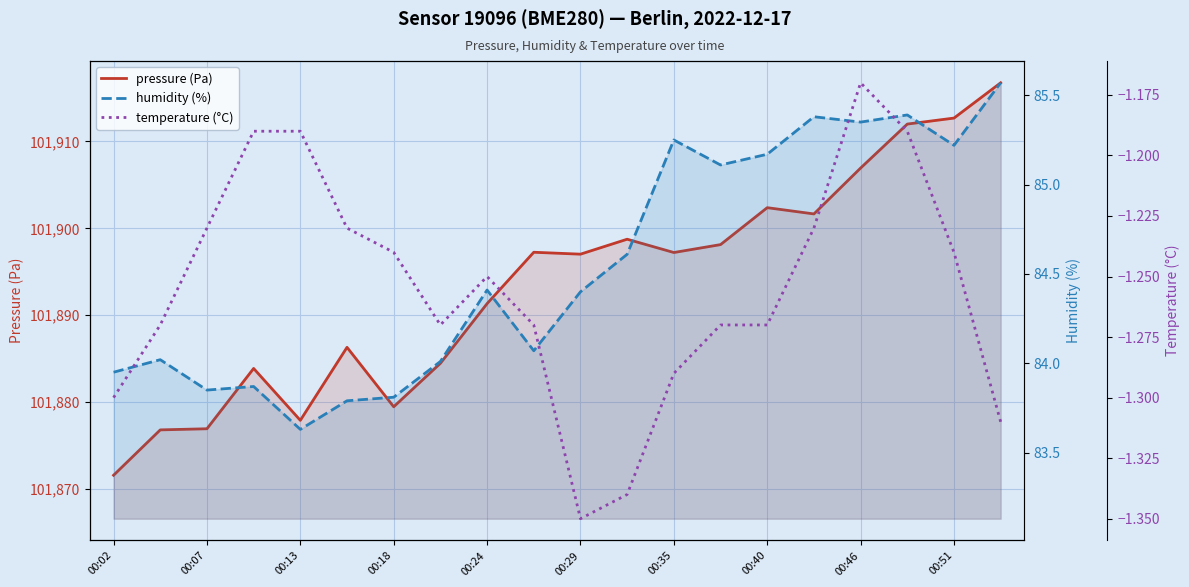

Which series has the largest range (max minus min)?

pressure (Pa)